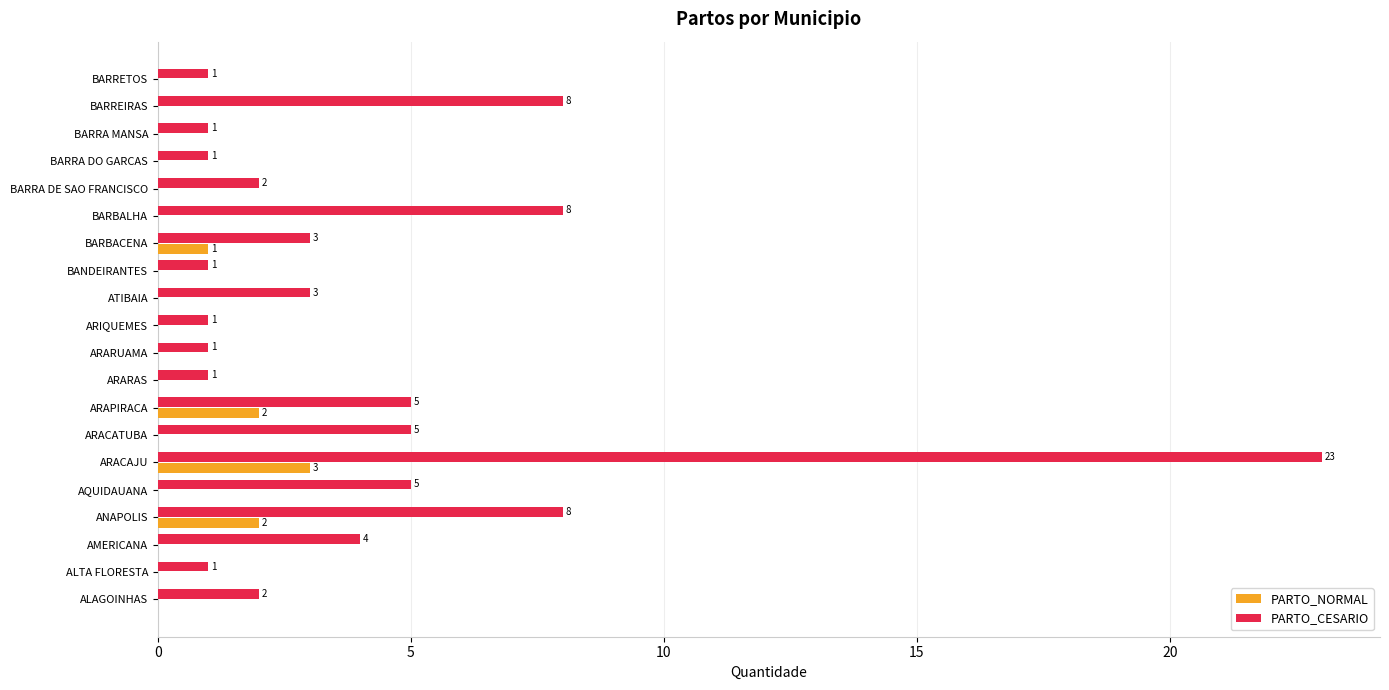

True or false: PARTO_NORMAL has a value of 0 at ARARUAMA.

True